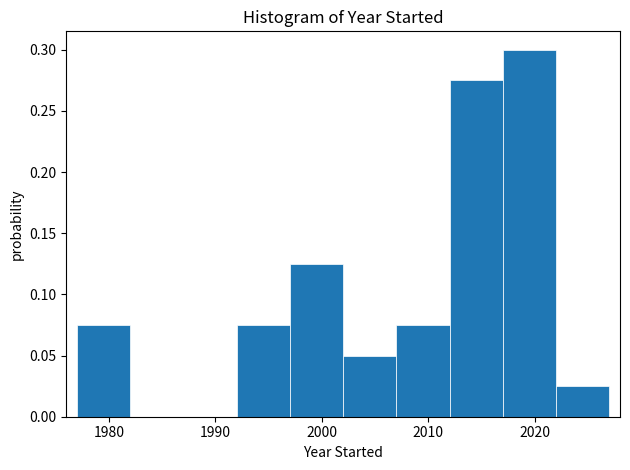

Reading left to right, transcribe this chart: for each bar, give the range it covers on the x-axis and its height. The values are not printed on the chart, so give them approximately, as read against the axis.

1977 to 1982: 0.075
1982 to 1987: 0
1987 to 1992: 0
1992 to 1997: 0.075
1997 to 2002: 0.125
2002 to 2007: 0.050
2007 to 2012: 0.075
2012 to 2017: 0.275
2017 to 2022: 0.300
2022 to 2027: 0.025